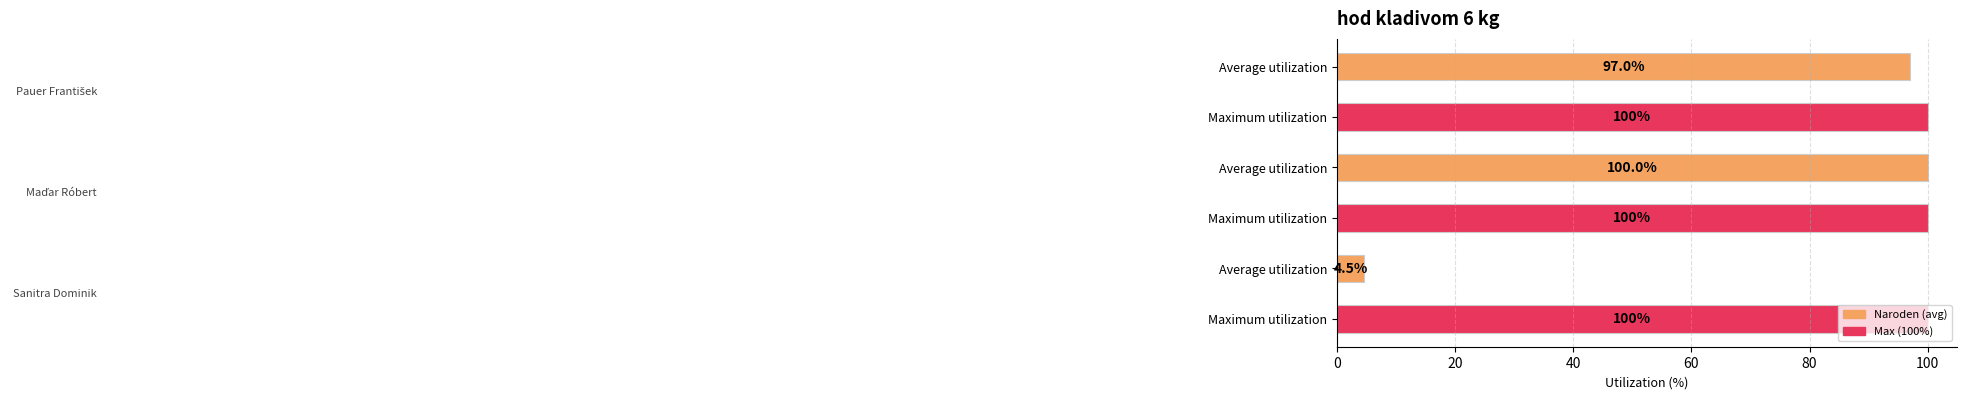

How many series are shown in this chart?

2